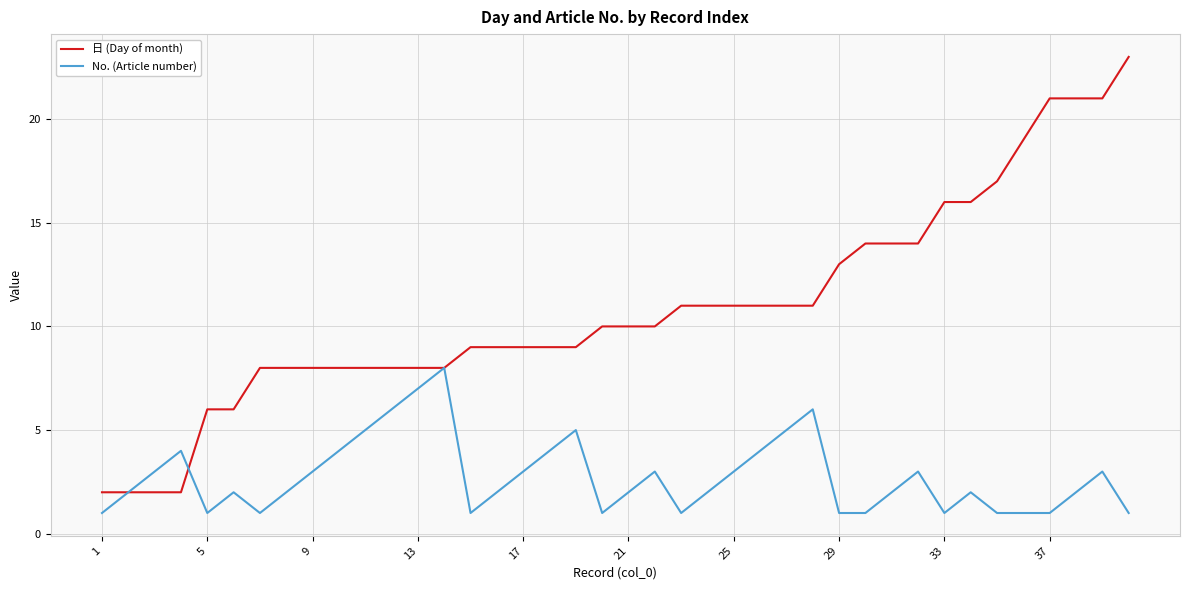

What is the sum of all 日 (Day of month) values?

434